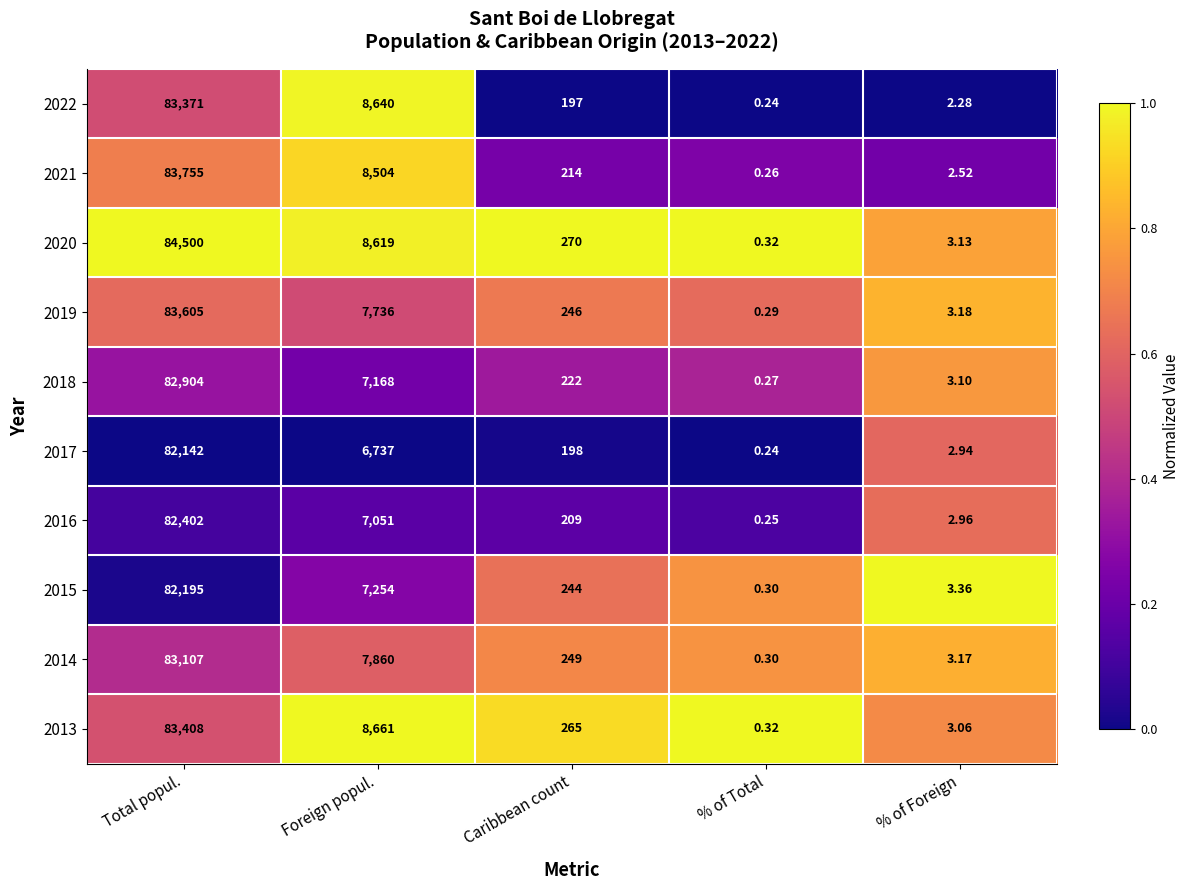

Is the value of 2020 at % of Foreign greater than the value of 2016 at Foreign popul.?

No